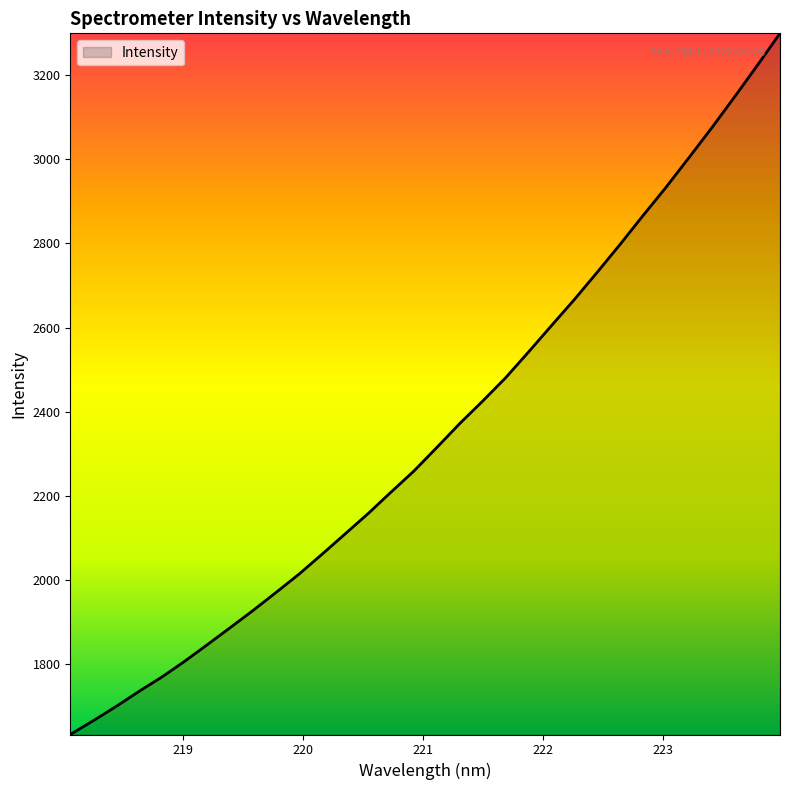

What is the greatest value displayed?

3299.3